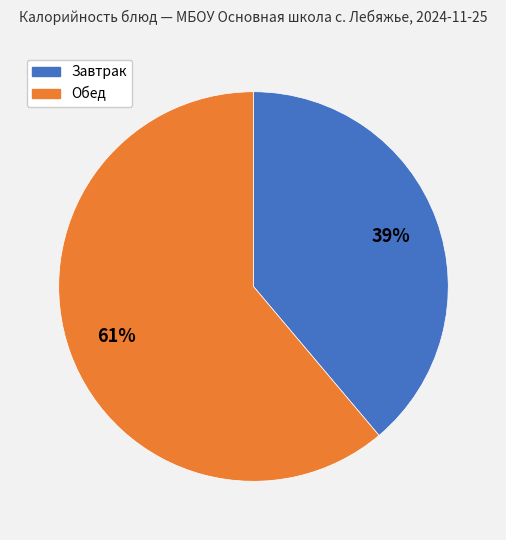

Does any single category account for the majority?

Yes